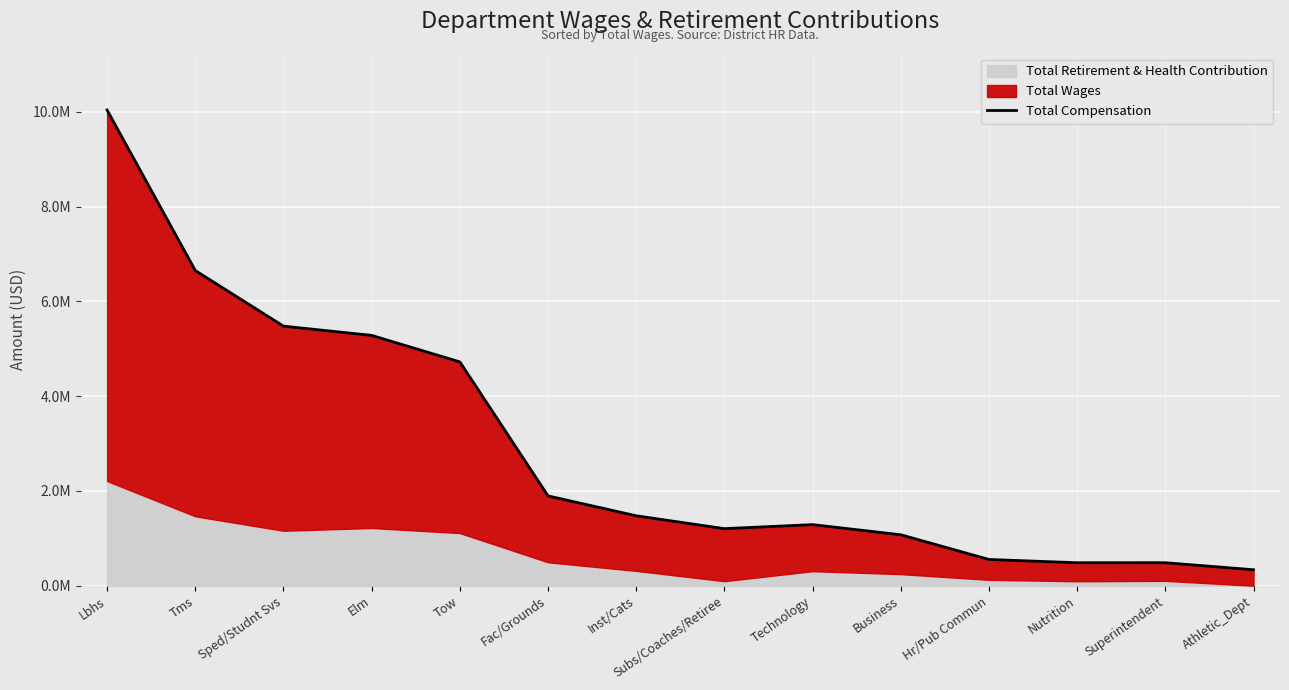

Reading left to right, extract all data points from this chart.

10034504	6649007	5475984	5281047	4721529	1894437	1475066	1203814	1288625	1074586	553740	484681	484943	336684